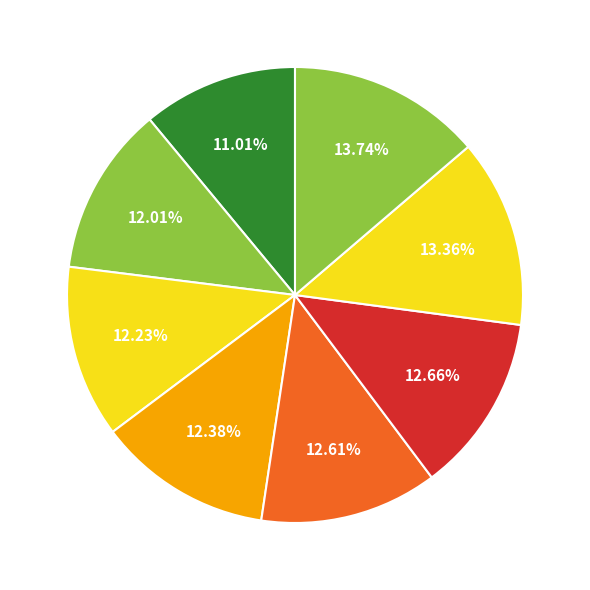

How many segments does this pie chart have?

8